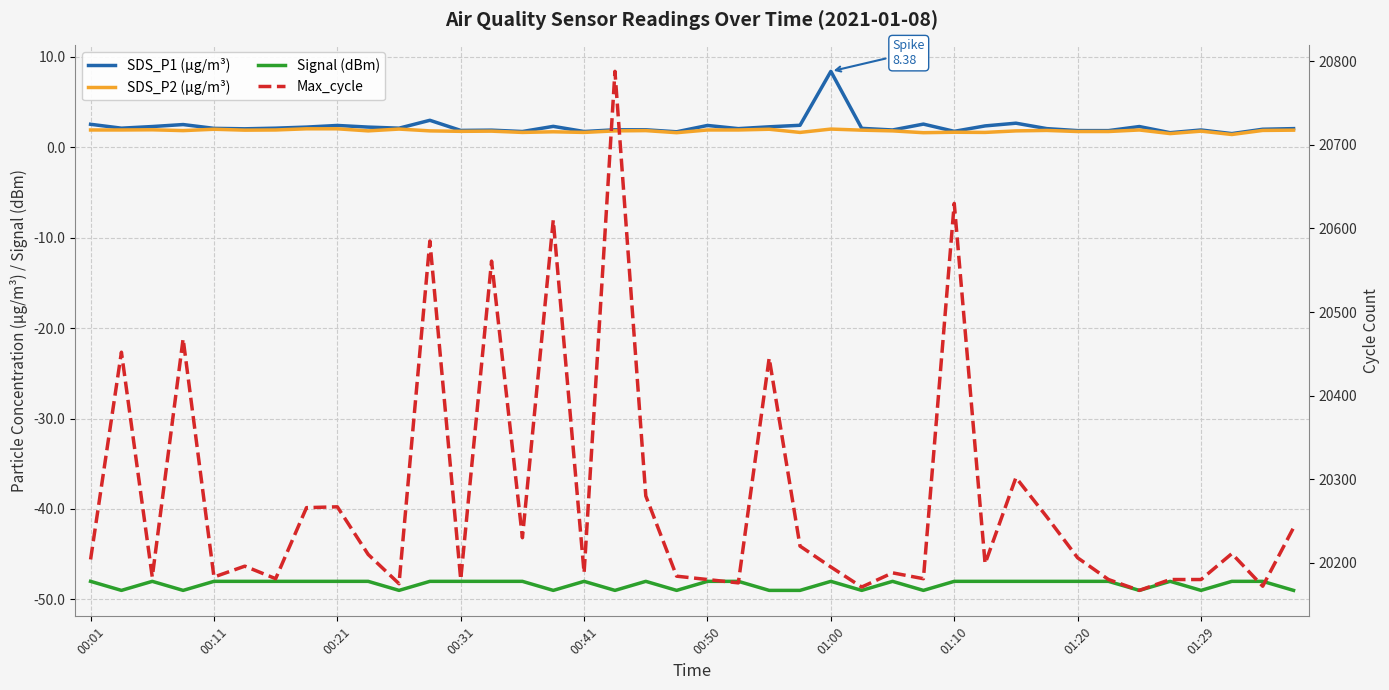

At which category is the sum across all series the highest?

17